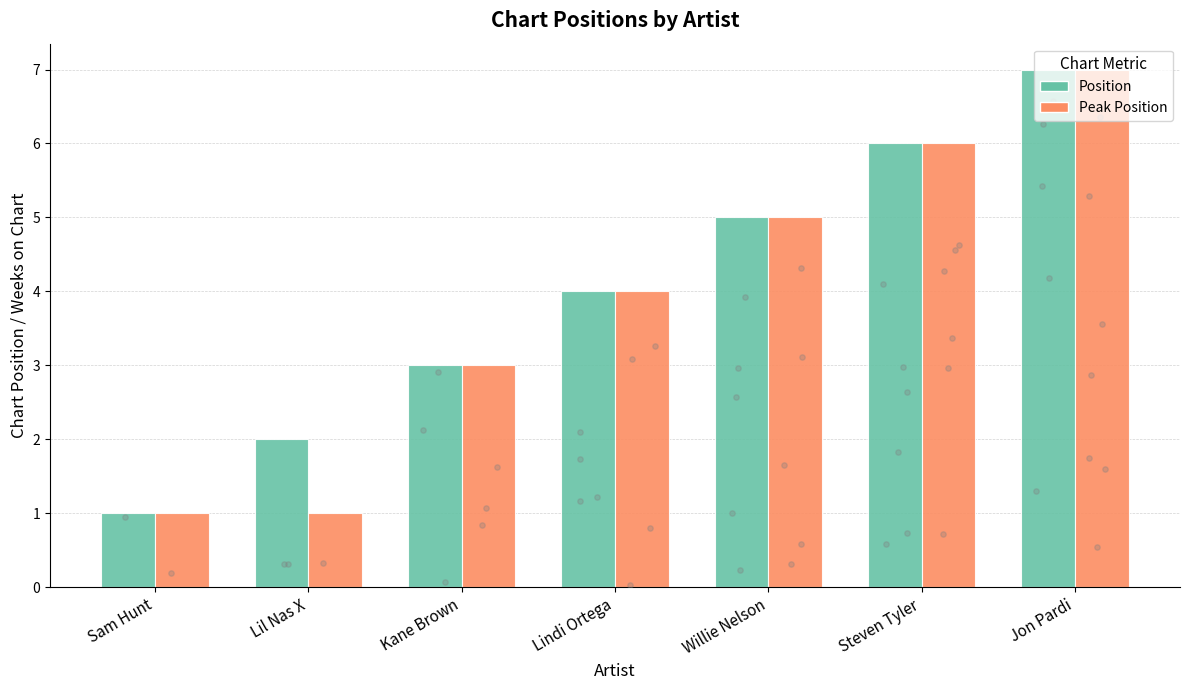

Which series reaches the maximum Y coordinate?

Position